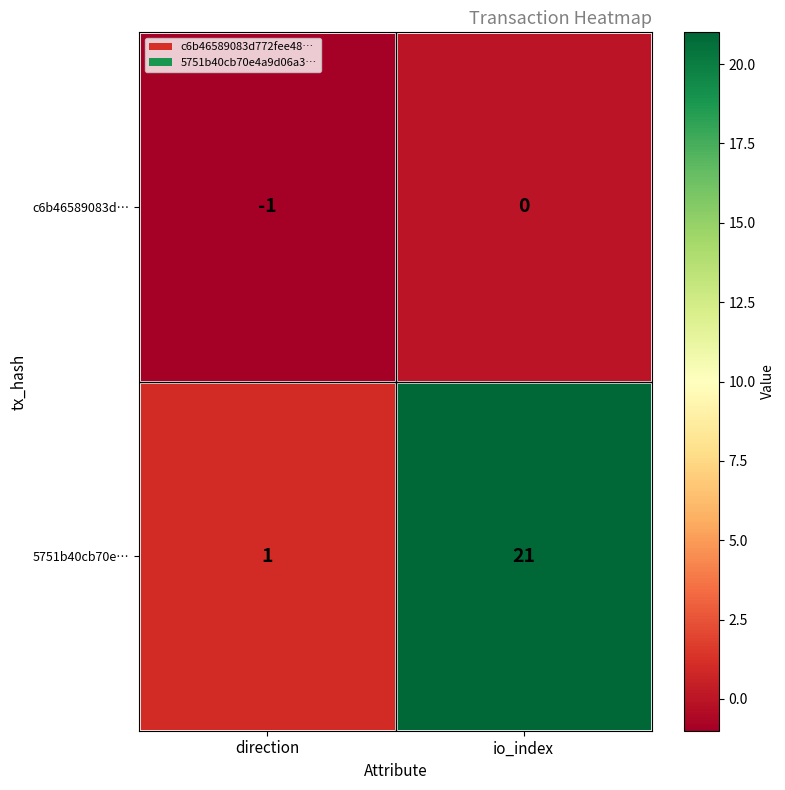

At direction, list the series in order from smallest to largest.

c6b46589083d…, 5751b40cb70e…